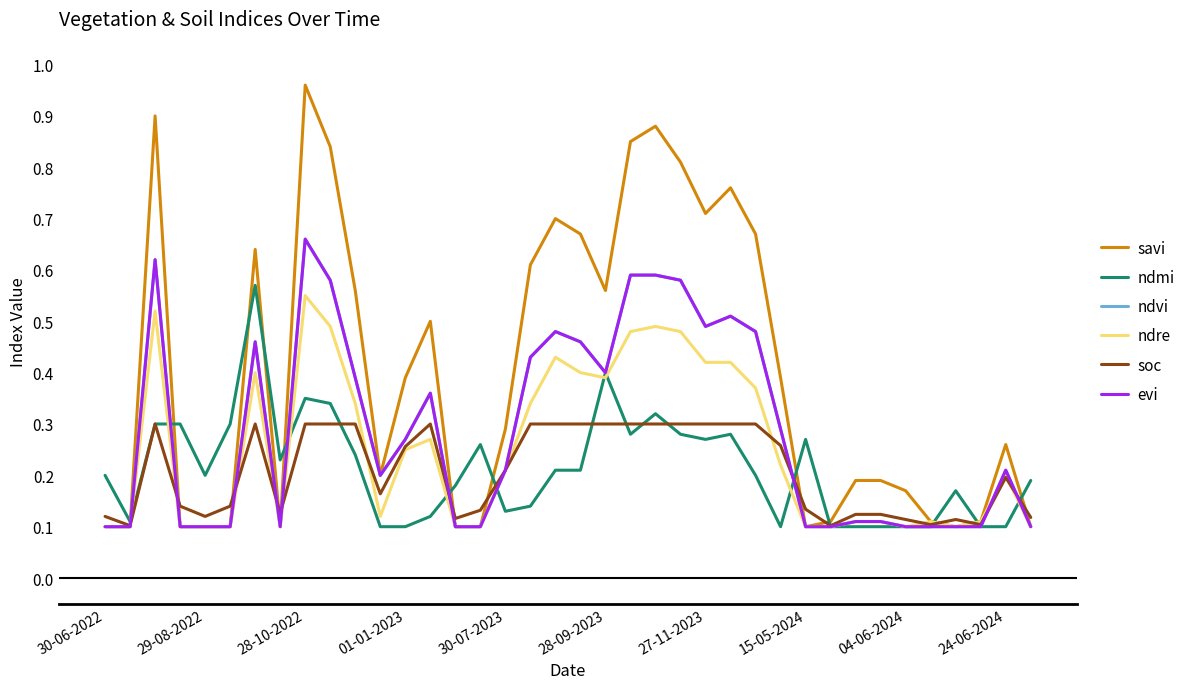

How many interior local valleys does the savi series have?

6